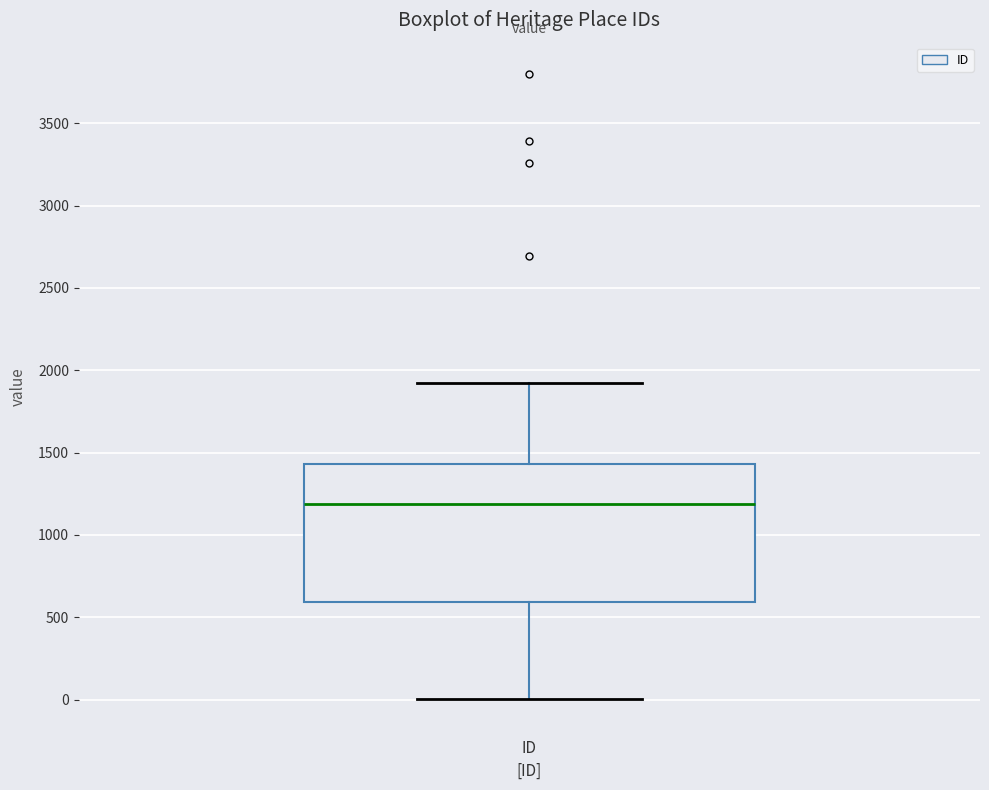

Where is the lower edge of the box for ID on the y-axis? The values are not printed on the chart, so give them approximately, as read against the axis.

600